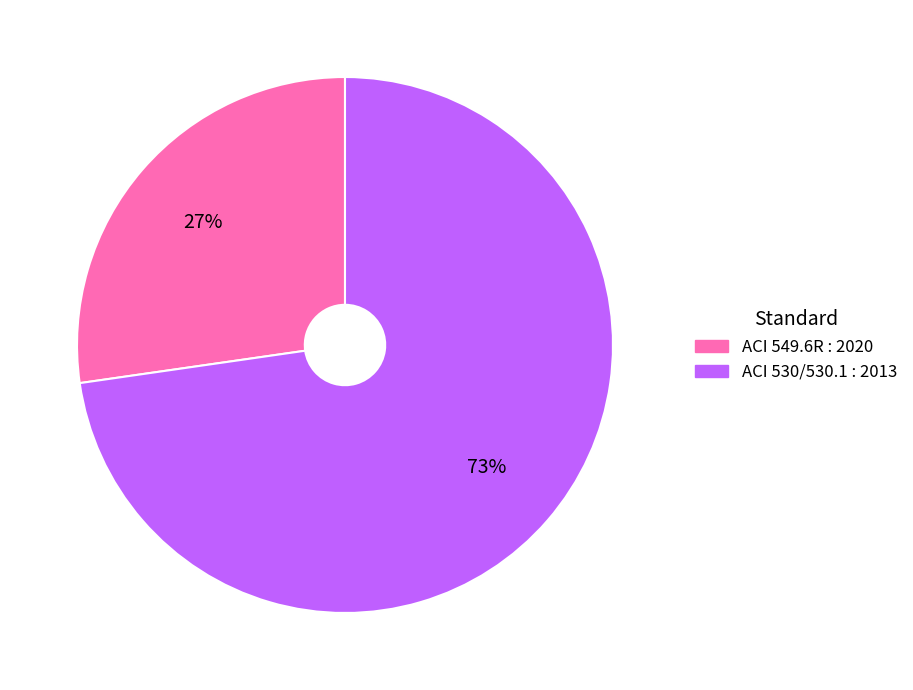

Is the sum of ACI 530/530.1 : 2013 and ACI 549.6R : 2020 greater than half?

Yes